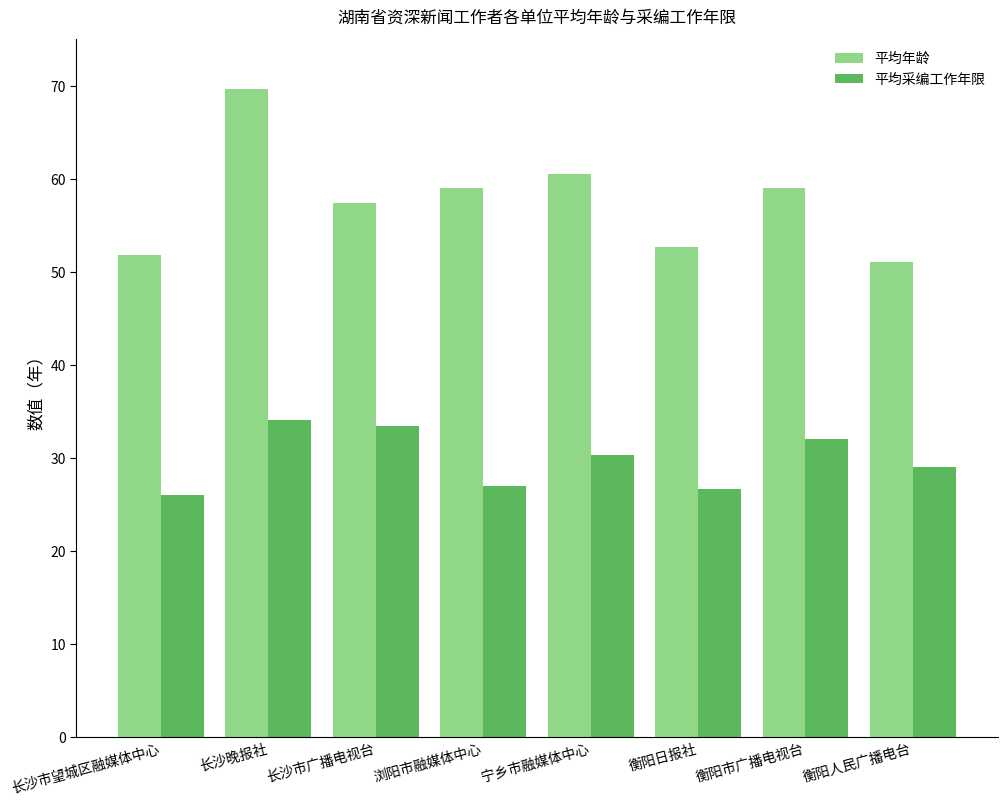

What is the sum of the 平均采编工作年限 values at 宁乡市融媒体中心 and 长沙市广播电视台?

63.7